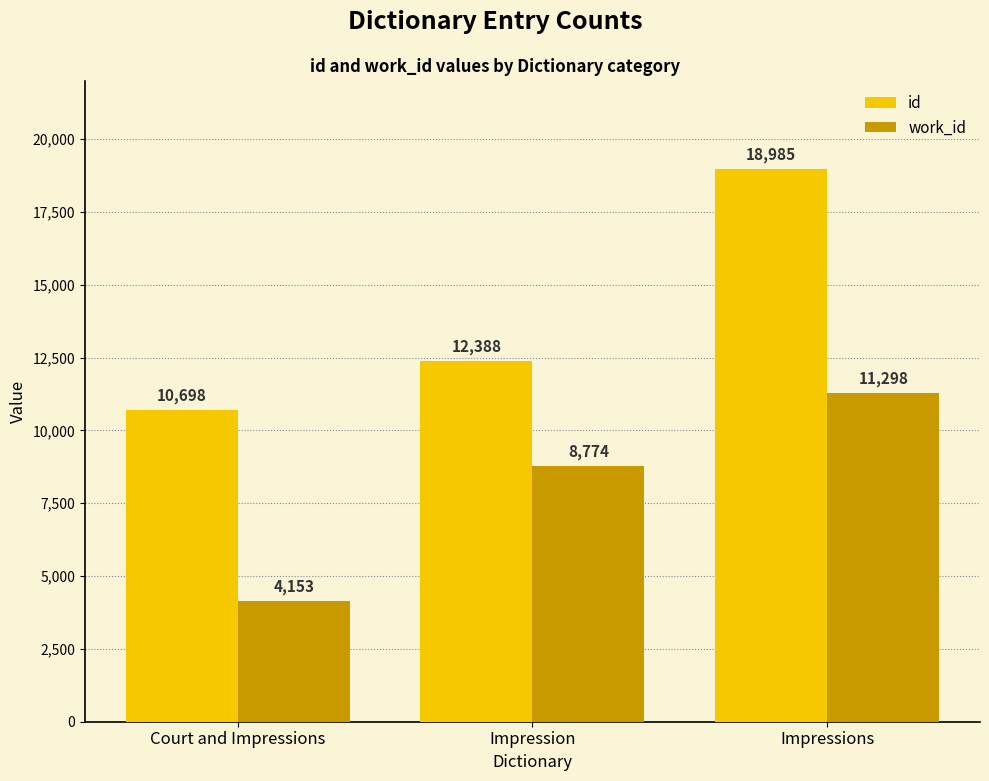

What is the maximum value shown in the chart?

18985